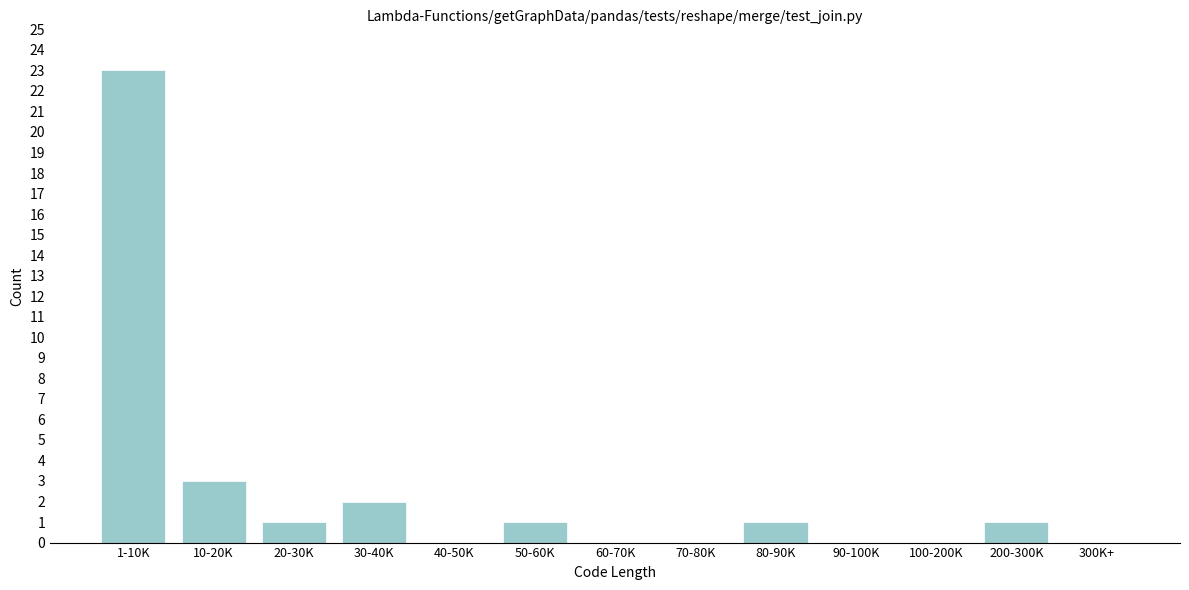

Reading left to right, list all the values displayed in this chart.

1-10K=23	10-20K=3	20-30K=1	30-40K=2	40-50K=0	50-60K=1	60-70K=0	70-80K=0	80-90K=1	90-100K=0	100-200K=0	200-300K=1	300K+=0